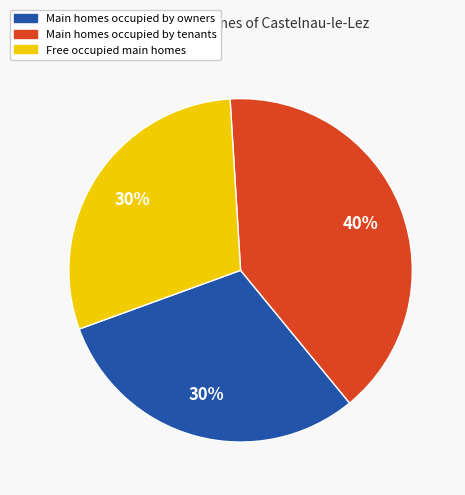

Does any single category account for the majority?

No